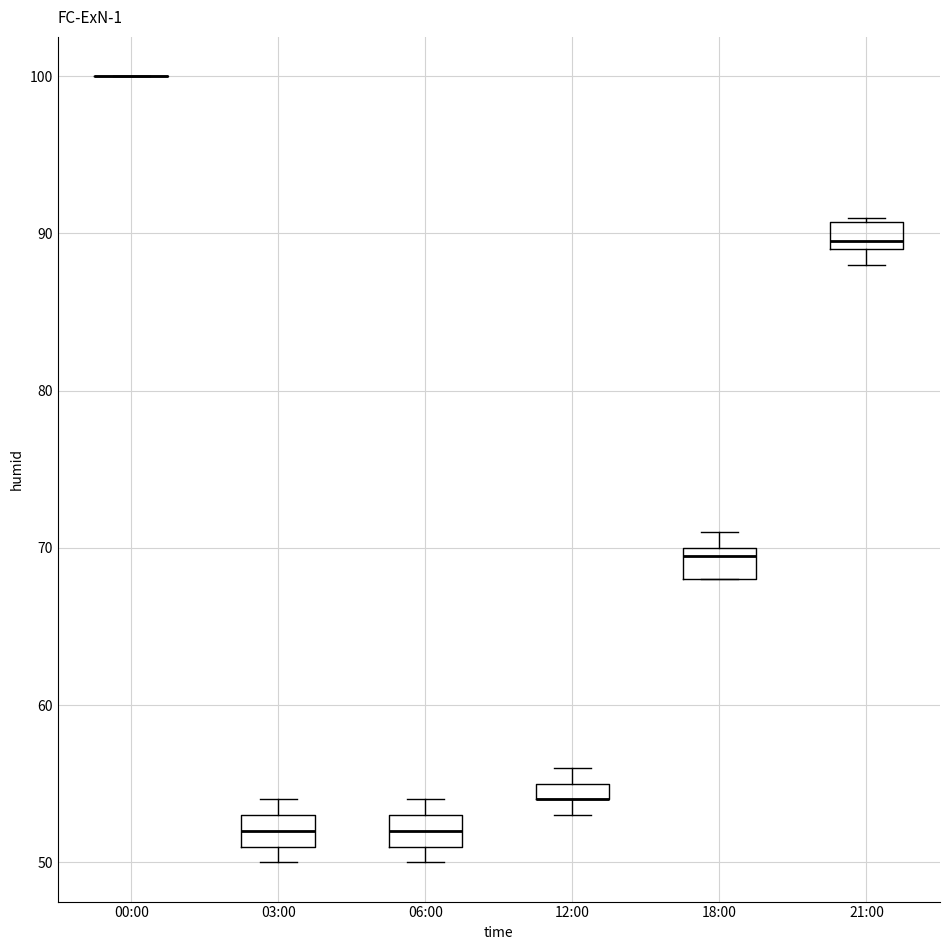

Where is the upper edge of the box for 18:00 on the y-axis? The values are not printed on the chart, so give them approximately, as read against the axis.

70